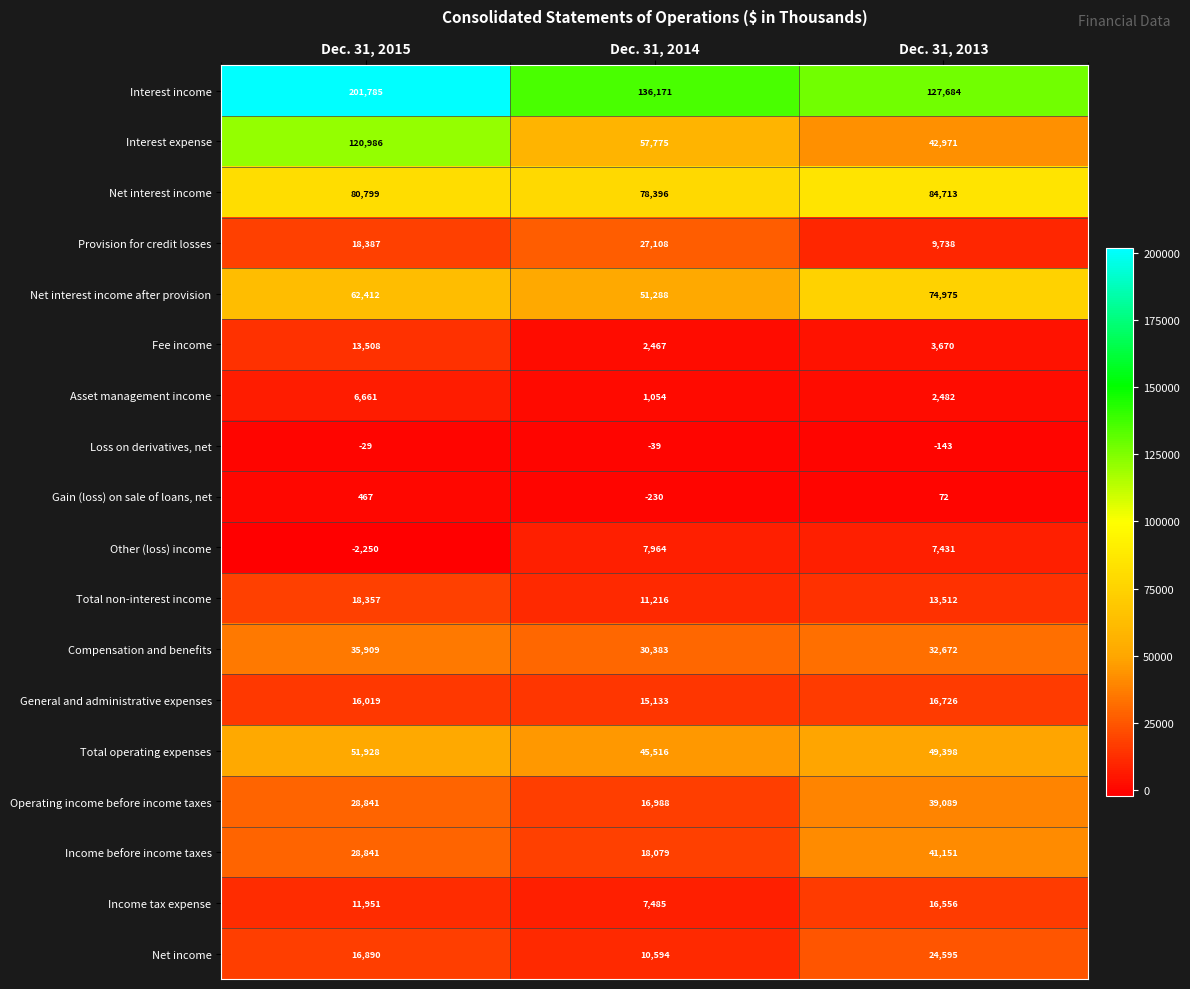

At Dec. 31, 2013, list the series in order from smallest to largest.

Loss on derivatives, net, Gain (loss) on sale of loans, net, Asset management income, Fee income, Other (loss) income, Provision for credit losses, Total non-interest income, Income tax expense, General and administrative expenses, Net income, Compensation and benefits, Operating income before income taxes, Income before income taxes, Interest expense, Total operating expenses, Net interest income after provision, Net interest income, Interest income